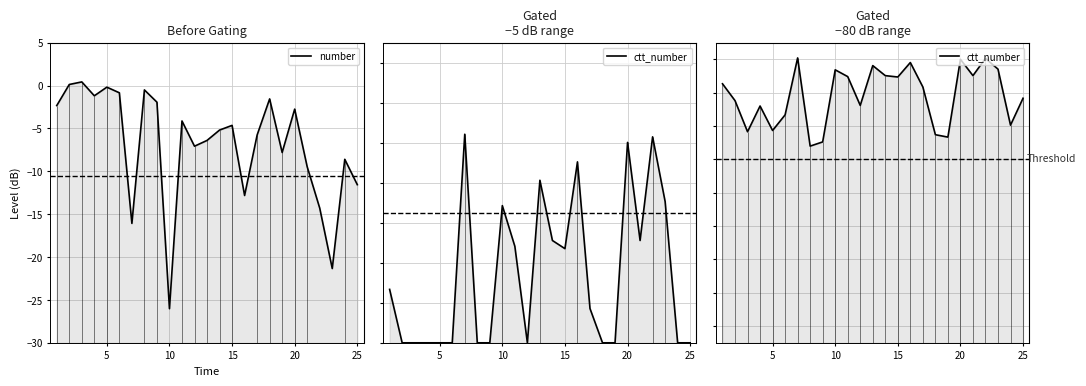

Rank the series by their maximum value, from lowest to highest.

number, ctt_number